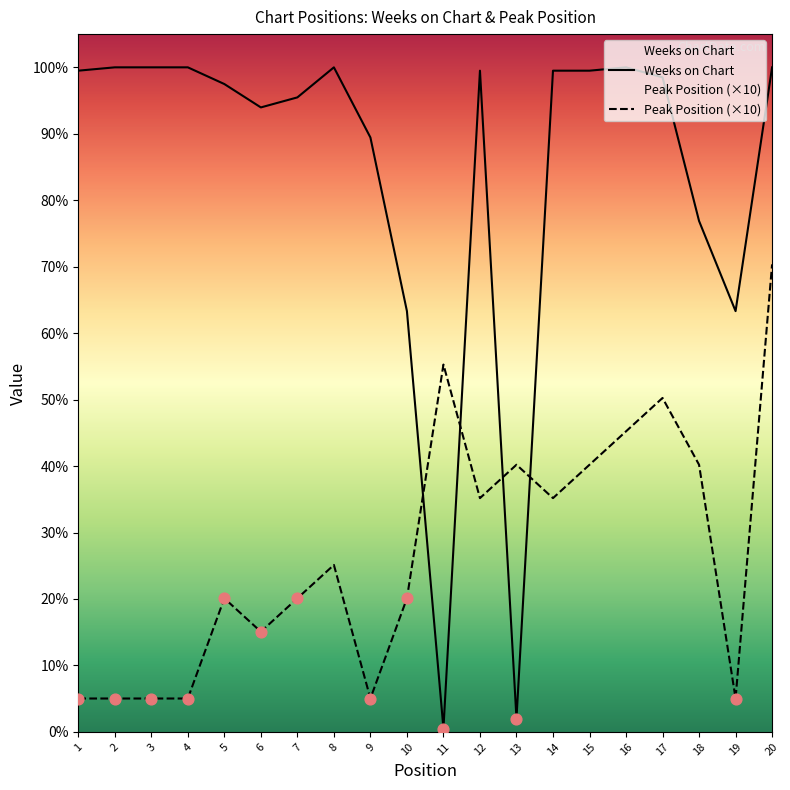

Which series has the largest Y range (max minus min)?

Weeks on Chart